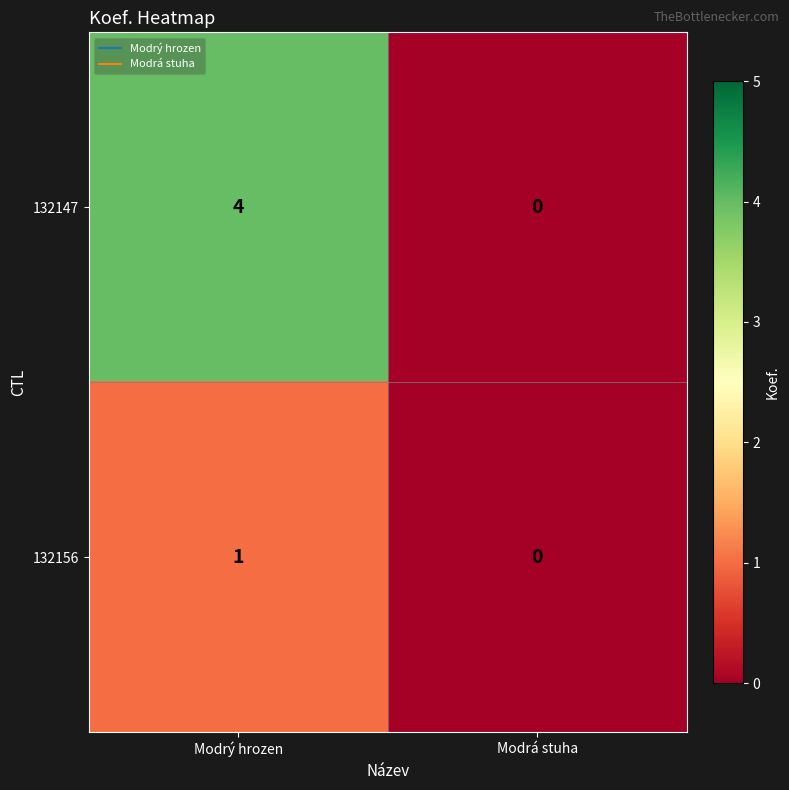

Reading right to left, what are all the values shown in this chart?

132147: Modrá stuha=0	Modrý hrozen=4
132156: Modrá stuha=0	Modrý hrozen=1